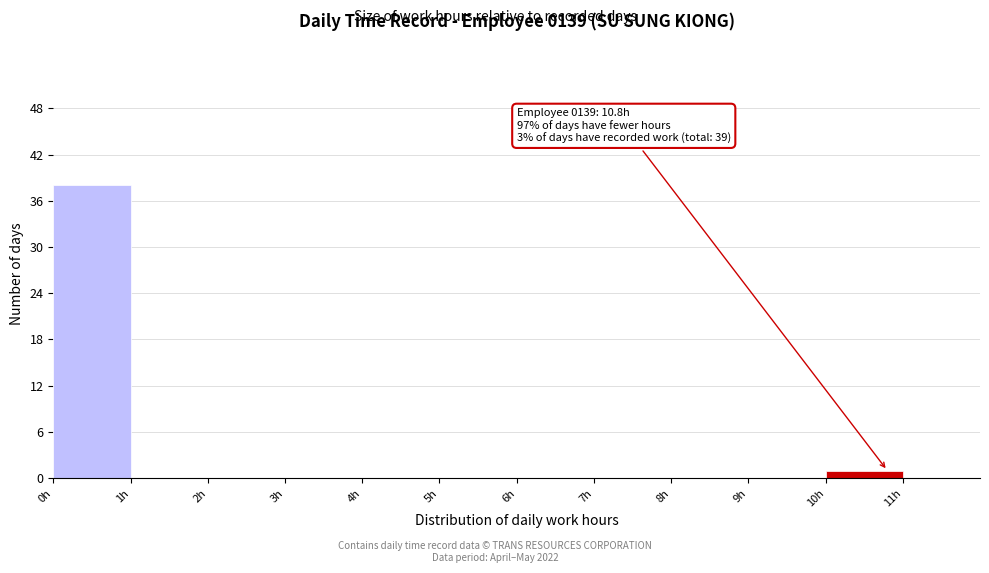

Which range on the x-axis has the tallest bar?

0 to 1